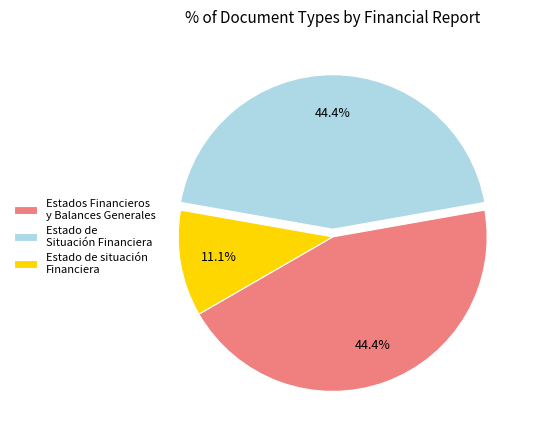

How many slices are in this pie chart?

3